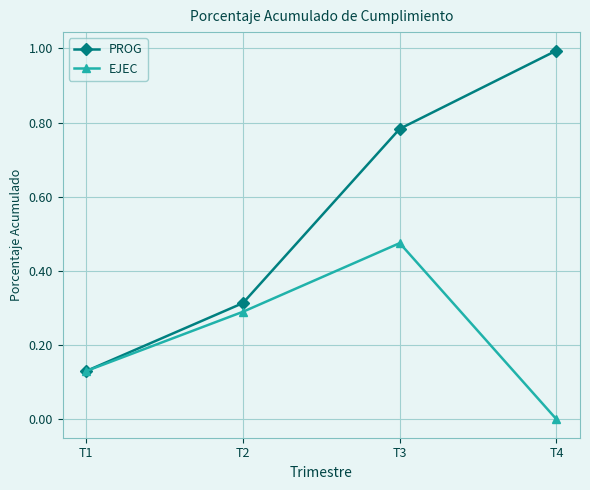

What is the value of the PROG point at the 4th from the left?

1.0